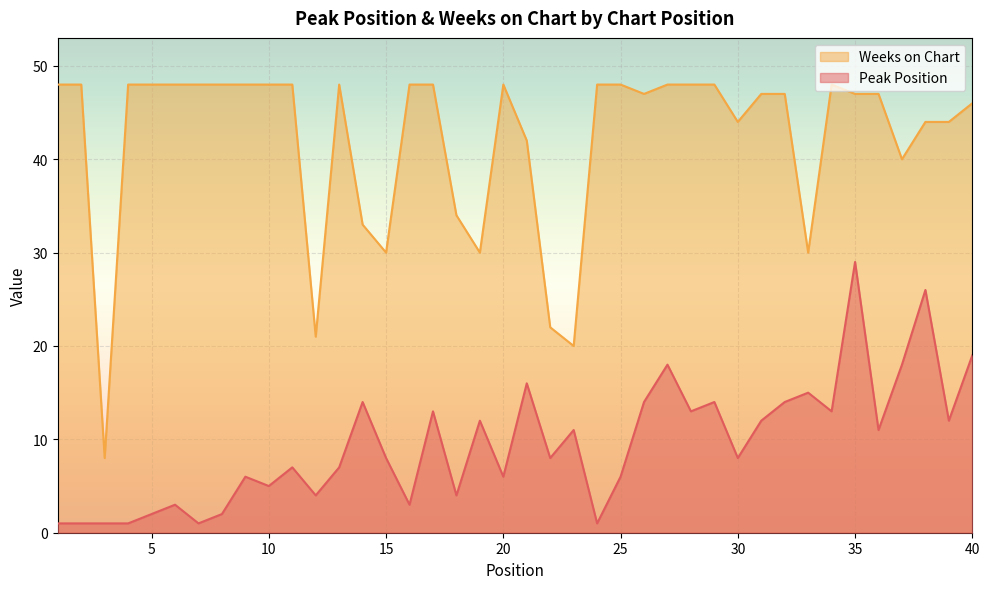

Between 37 and 27, which is larger?

37